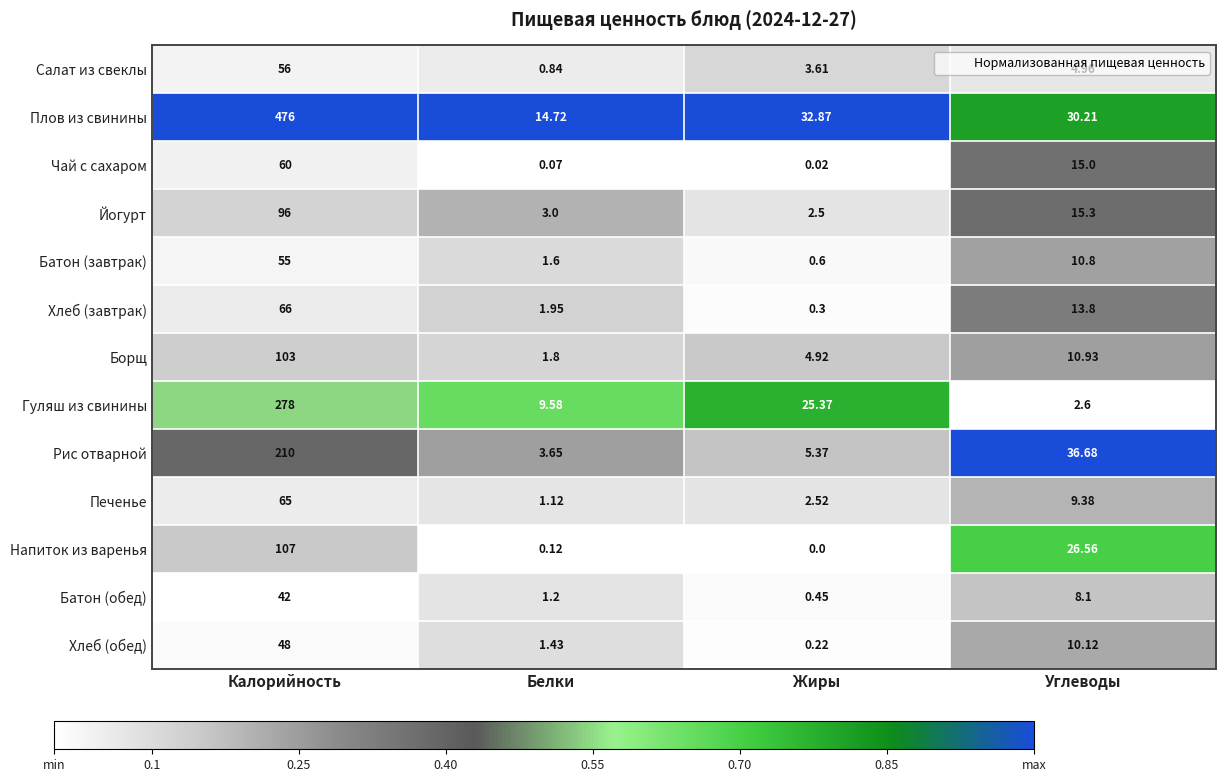

How many series are shown in this chart?

13